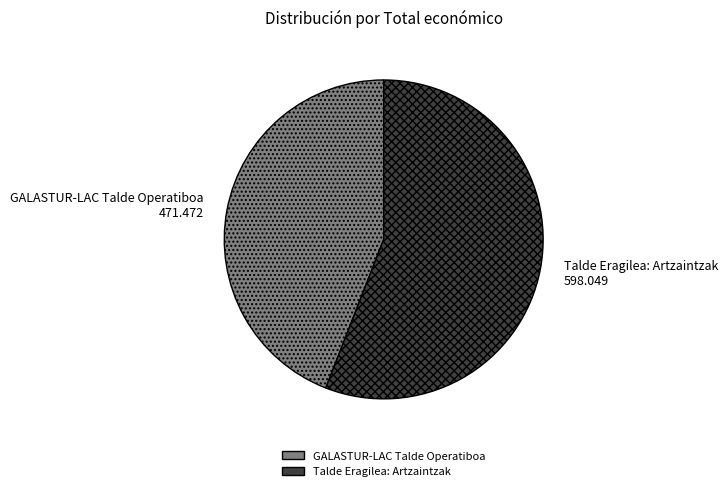

Which category accounts for the majority?

Talde Eragilea: Artzaintzak